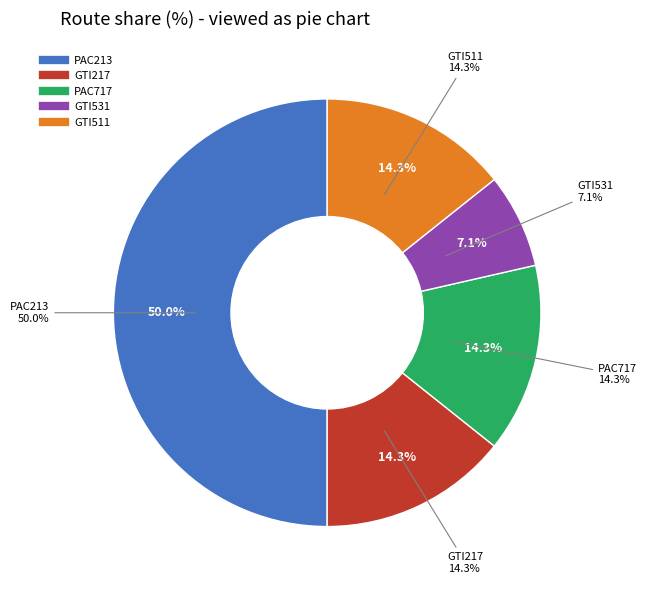

To the nearest percent, what is the difference between the largest and smallest slice percentages?

43%